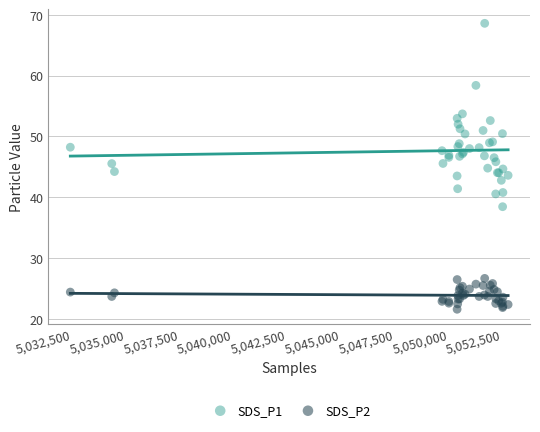

What are all the series names shown in the legend?

SDS_P1, SDS_P2